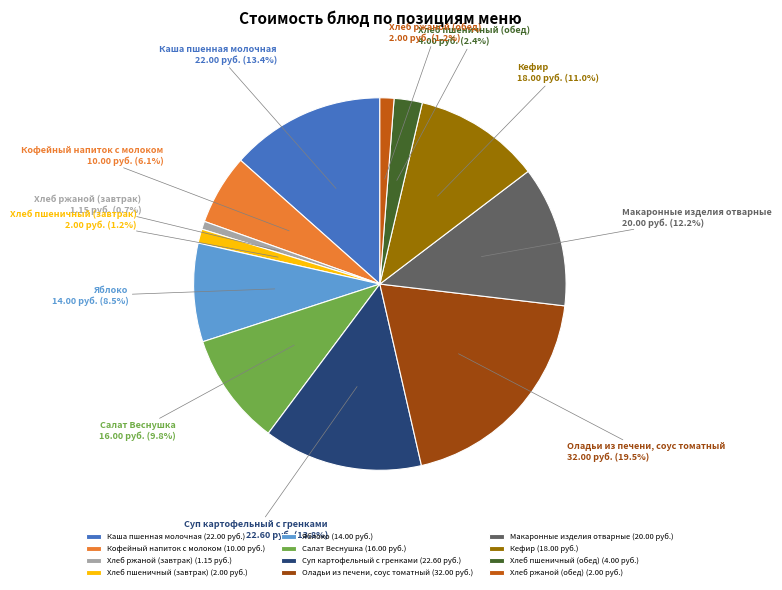

Does Хлеб ржаной (обед) account for over 50% of the chart?

No